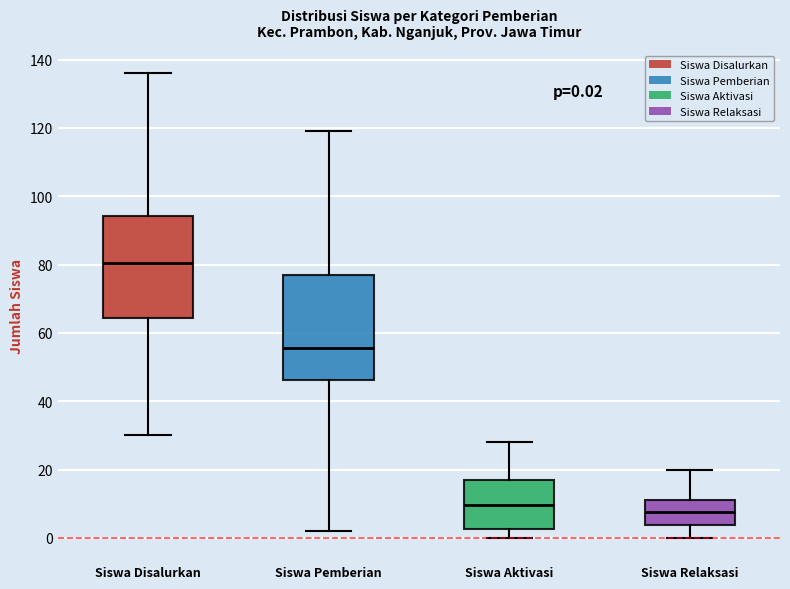

Which box has the lowest median line?

Siswa Relaksasi